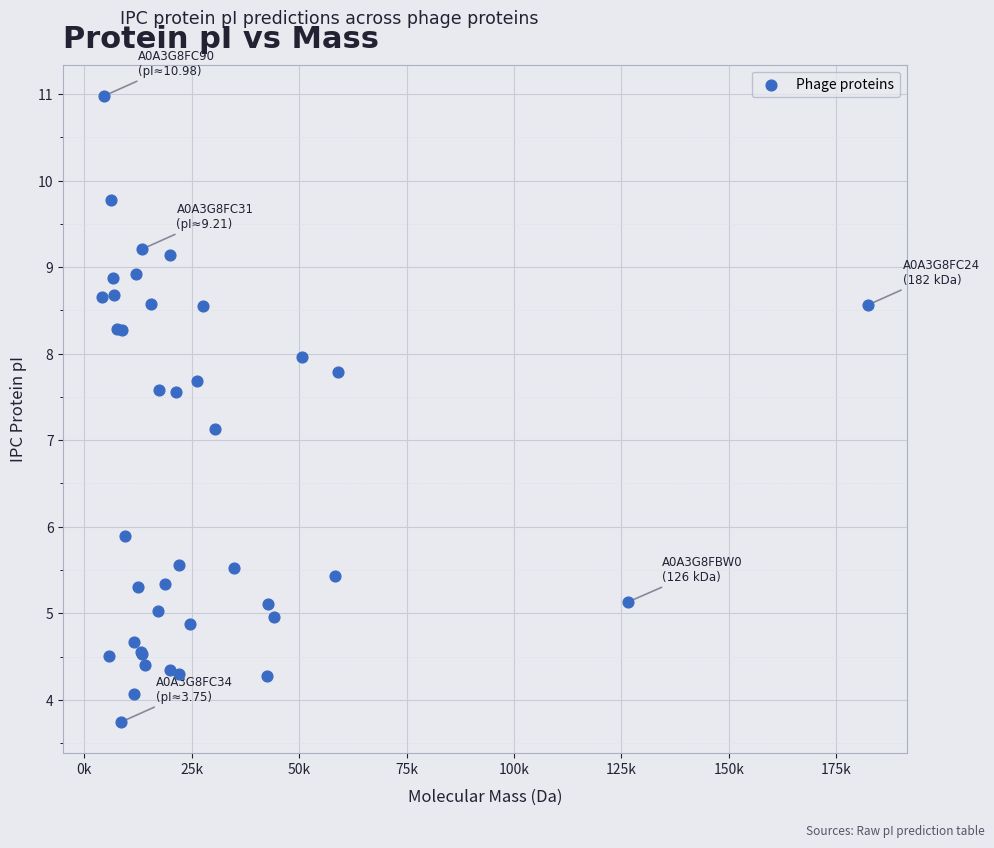

What Y value in the scatter plot is closest to 7?

7.1